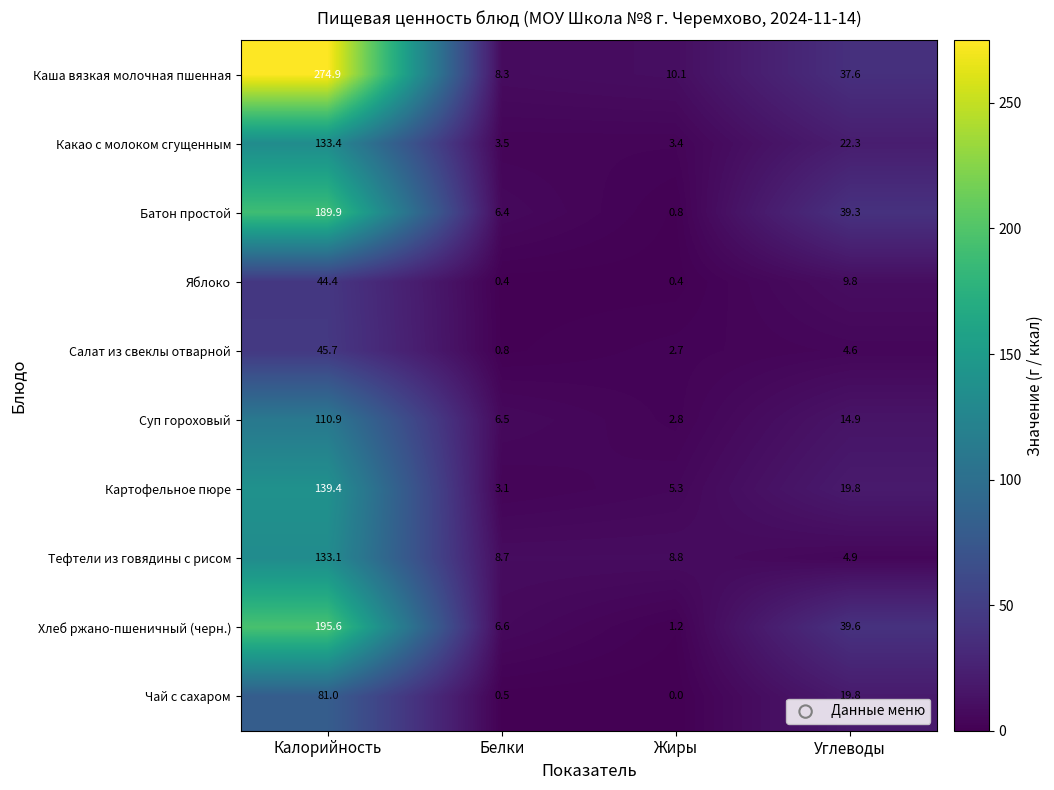

List the series in order of their peak value, highest first.

Каша вязкая молочная пшенная, Хлеб ржано-пшеничный (черн.), Батон простой, Картофельное пюре, Какао с молоком сгущенным, Тефтели из говядины с рисом, Суп гороховый, Чай с сахаром, Салат из свеклы отварной, Яблоко